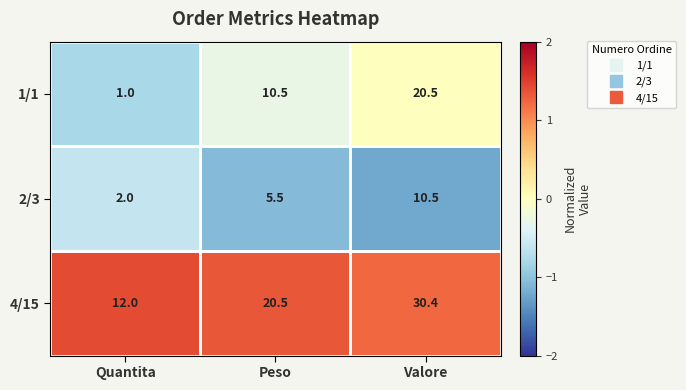

List the series in order of their overall mean, highest first.

4/15, 1/1, 2/3